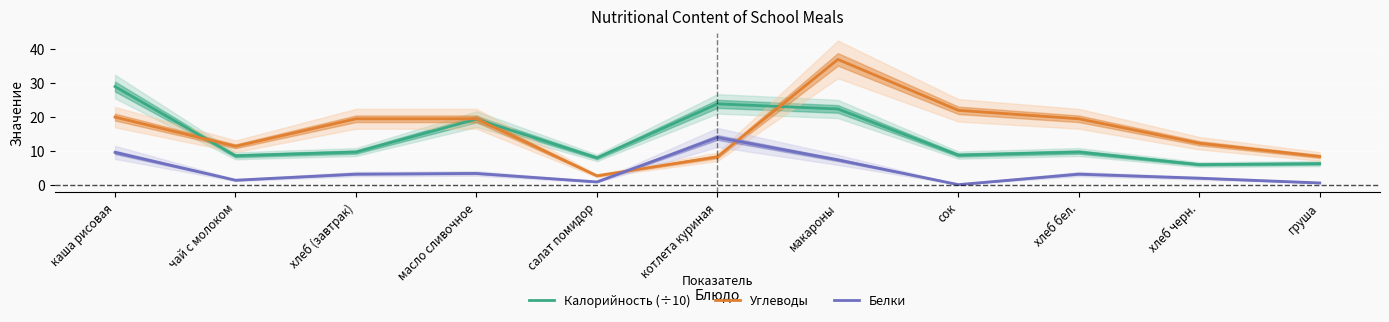

Where is Белки nearest to the value 7?

макароны